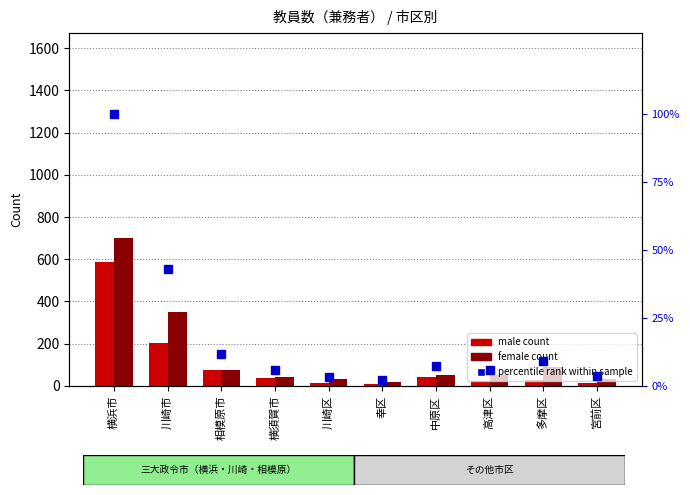

What is the average value of the male count series?

102.6